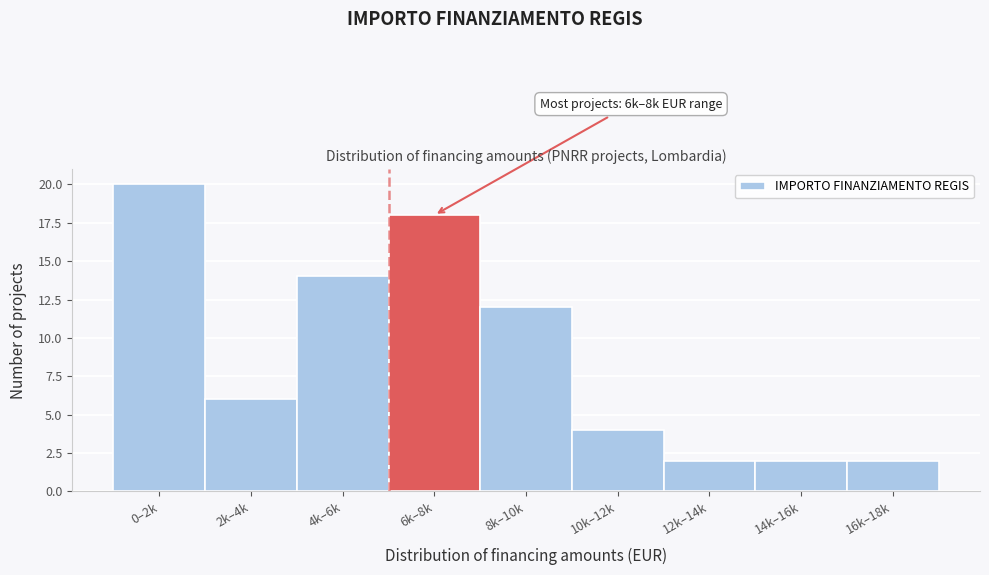

Reading left to right, transcribe all the data shown in this chart.

0–2k=20	2k–4k=6	4k–6k=14	6k–8k=18	8k–10k=12	10k–12k=4	12k–14k=2	14k–16k=2	16k–18k=2